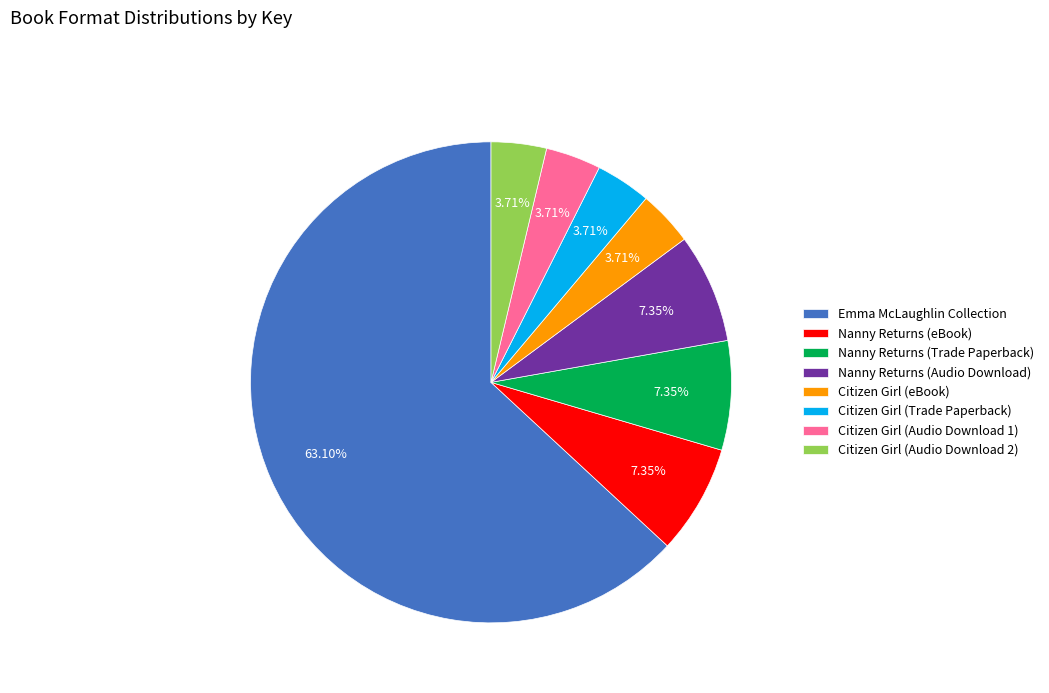

To the nearest percent, what percentage of the pie is Emma McLaughlin Collection?

63%